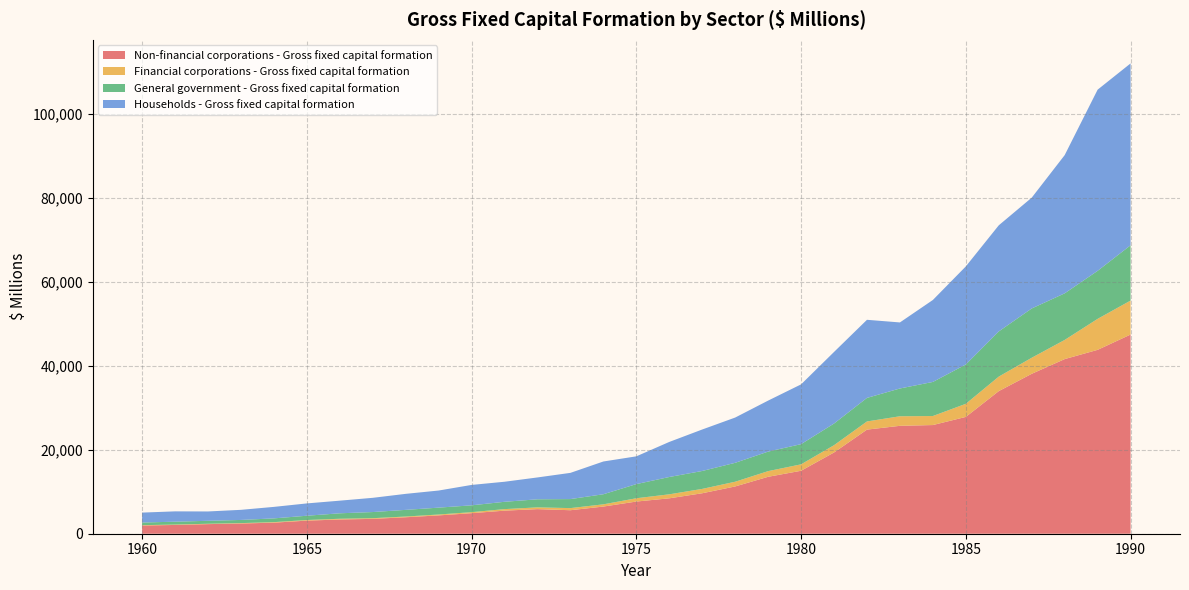

Reading left to right, list all the values displayed in this chart.

Non-financial corporations - Gross fixed capital formation: 1952	2086	2285	2431	2631	3118	3390	3536	3919	4365	4889	5493	5854	5593	6465	7657	8427	9633	11253	13550	14986	19336	24780	25682	25866	27803	33944	38066	41563	43766	47407
Financial corporations - Gross fixed capital formation: 84	92	87	96	125	145	173	163	171	207	244	363	418	504	530	784	952	1035	1122	1347	1529	1734	1943	2275	2148	3119	3451	3818	4559	7373	8086
General government - Gross fixed capital formation: 630	685	704	752	896	1019	1299	1460	1586	1637	1625	1745	1922	2150	2402	3369	4123	4267	4504	4649	4809	5156	5606	6614	8115	9361	10757	11731	11093	11432	13163
Households - Gross fixed capital formation: 2362	2459	2223	2406	2735	2931	3006	3384	3812	4070	4856	4769	5203	6237	7796	6607	8344	9872	10772	12139	14223	17038	18587	15718	19507	23341	25255	26373	32895	43120	43287